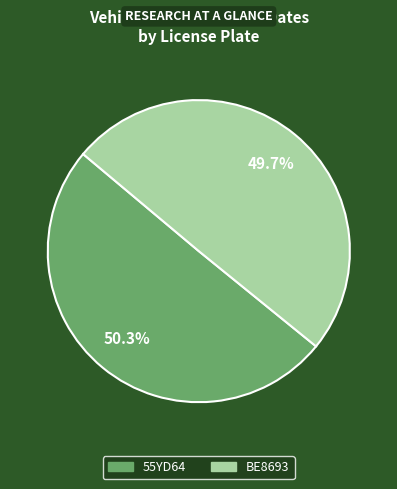

To the nearest percent, what is the combined percentage of 55YD64 and BE8693?

100%